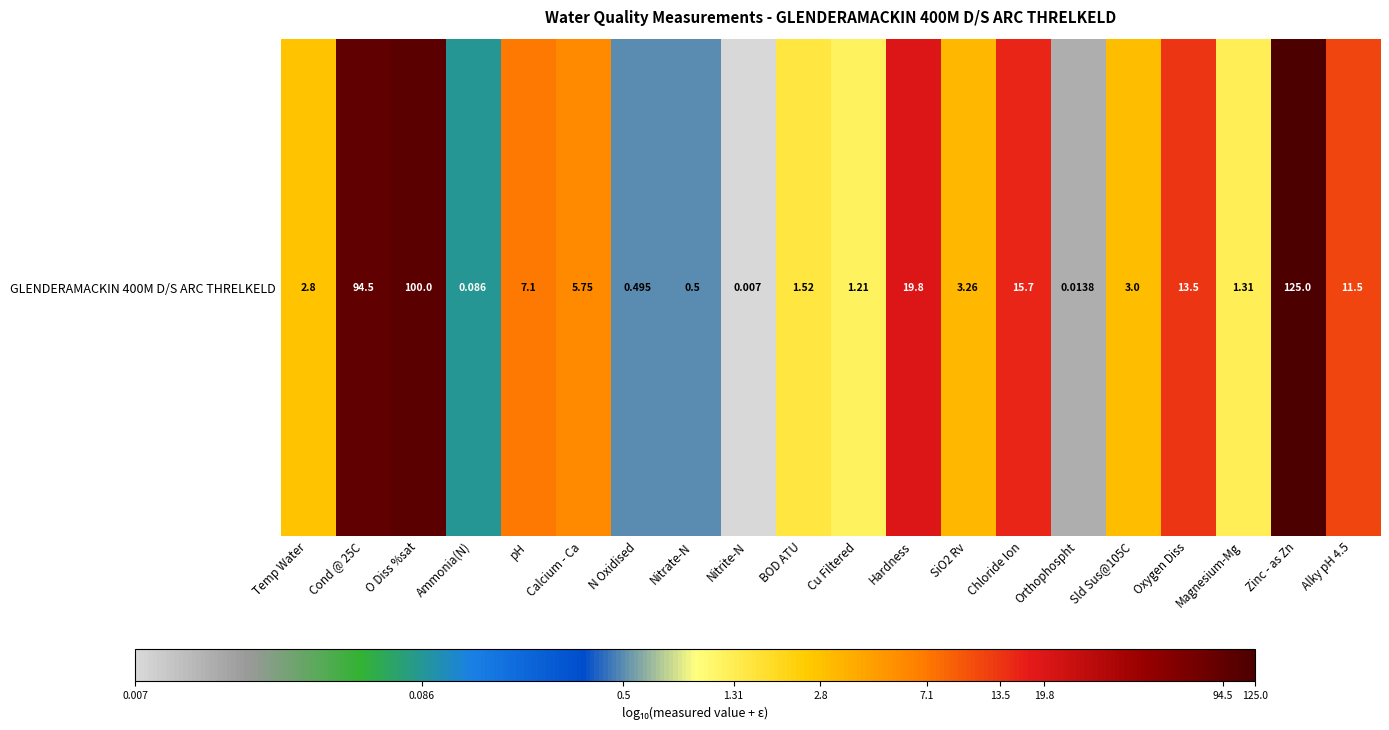

Rank the categories by value from lowest to highest.

Nitrite-N, Orthophospht, Ammonia(N), N Oxidised, Nitrate-N, Cu Filtered, Magnesium-Mg, BOD ATU, Temp Water, Sld Sus@105C, SiO2 Rv, Calcium - Ca, pH, Alky pH 4.5, Oxygen Diss, Chloride Ion, Hardness, Cond @ 25C, O Diss %sat, Zinc - as Zn